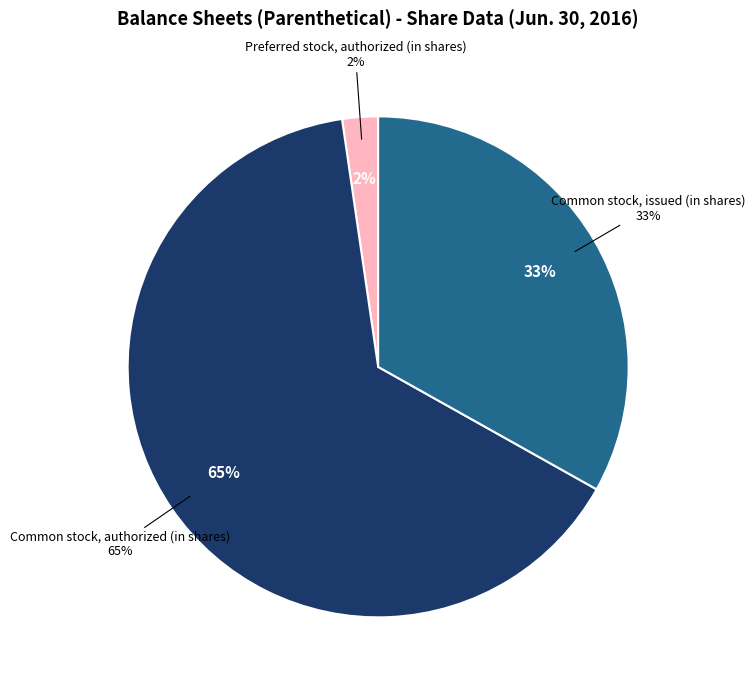

Which category has the smallest portion of the pie?

Preferred stock, authorized (in shares)